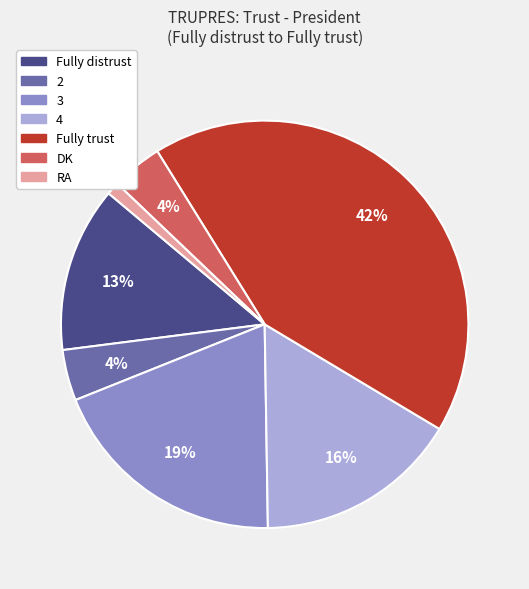

The 2 slice represents 4% of the pie. True or false?

True